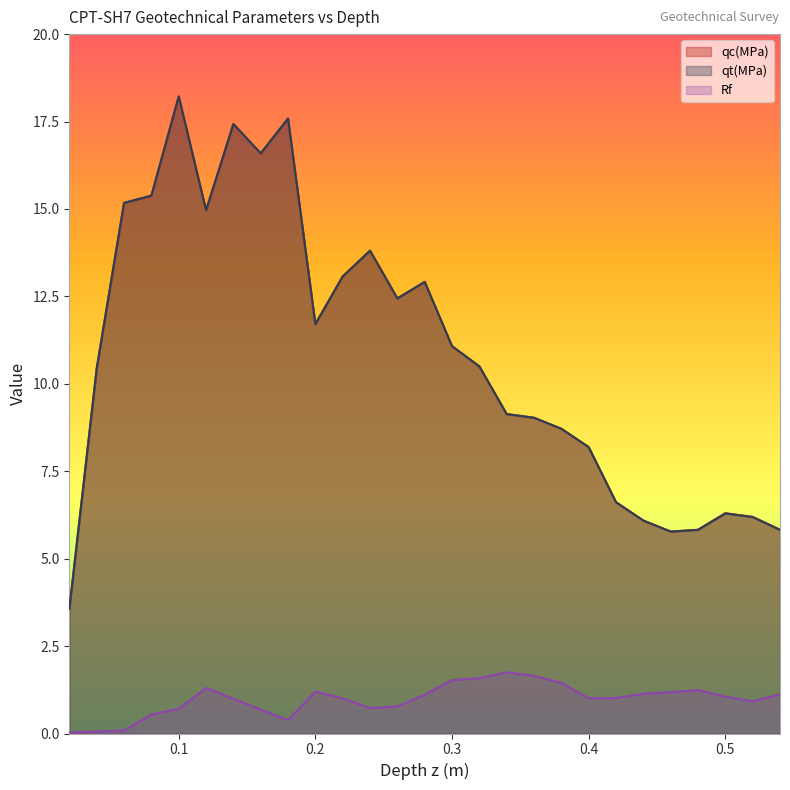

Between 0.4 and 0.5, which series saw the biggest shift?

qt(MPa)